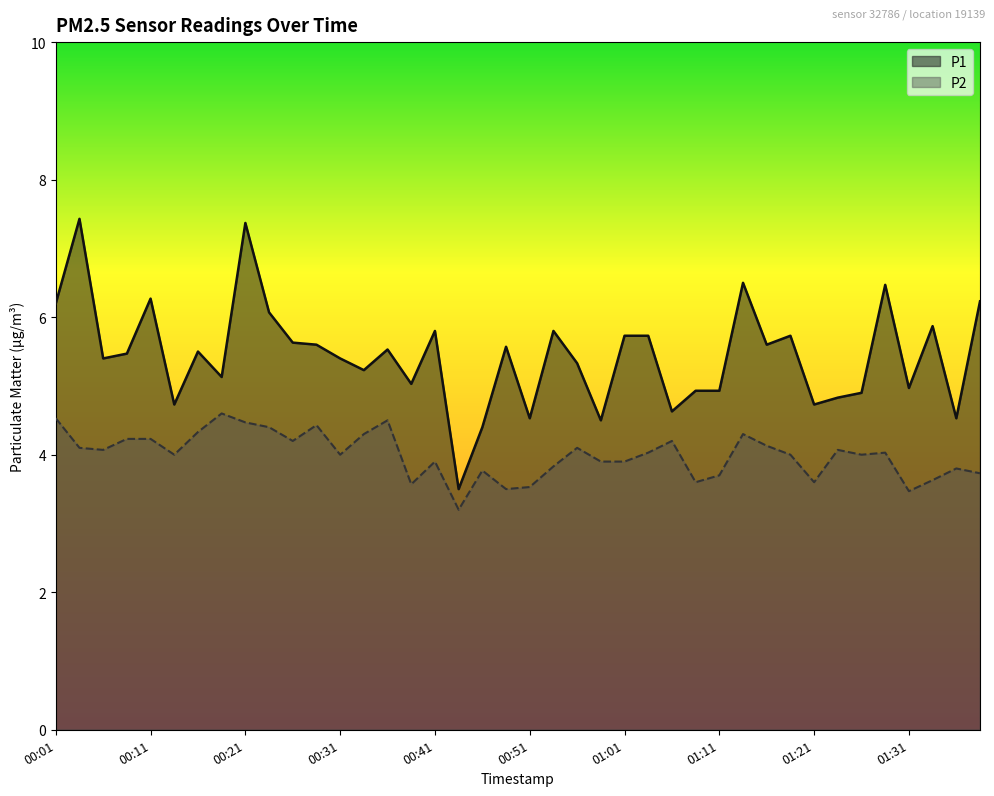

Reading left to right, list all the values displayed in this chart.

P1: 00:01=6.2	00:03=7.4	00:06=5.4	00:09=5.5	00:11=6.3	00:14=4.7	00:16=5.5	00:19=5.1	00:21=7.4	00:24=6.1	00:26=5.6	00:29=5.6	00:31=5.4	00:34=5.2	00:36=5.5	00:39=5.0	00:41=5.8	00:44=3.5	00:46=4.4	00:49=5.6	00:51=4.5	00:54=5.8	00:56=5.3	00:58=4.5	01:01=5.7	01:03=5.7	01:06=4.6	01:08=4.9	01:11=4.9	01:13=6.5	01:16=5.6	01:18=5.7	01:21=4.7	01:23=4.8	01:26=4.9	01:28=6.5	01:31=5.0	01:33=5.9	01:36=4.5	01:38=6.2
P2: 00:01=4.5	00:03=4.1	00:06=4.1	00:09=4.2	00:11=4.2	00:14=4.0	00:16=4.3	00:19=4.6	00:21=4.5	00:24=4.4	00:26=4.2	00:29=4.4	00:31=4.0	00:34=4.3	00:36=4.5	00:39=3.6	00:41=3.9	00:44=3.2	00:46=3.8	00:49=3.5	00:51=3.5	00:54=3.8	00:56=4.1	00:58=3.9	01:01=3.9	01:03=4.0	01:06=4.2	01:08=3.6	01:11=3.7	01:13=4.3	01:16=4.1	01:18=4.0	01:21=3.6	01:23=4.1	01:26=4.0	01:28=4.0	01:31=3.5	01:33=3.6	01:36=3.8	01:38=3.7